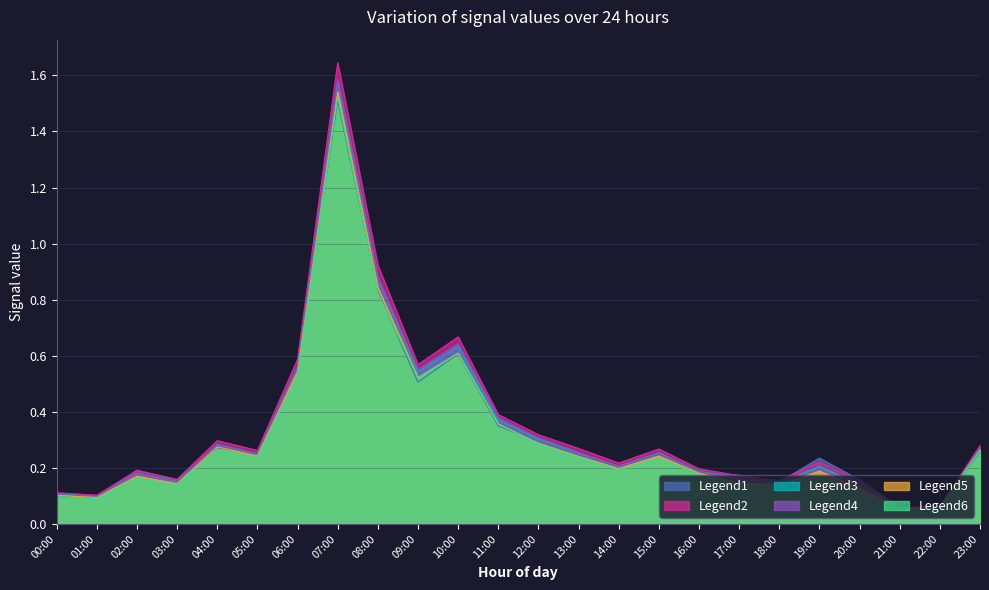

Which series has the largest range (max minus min)?

Legend2